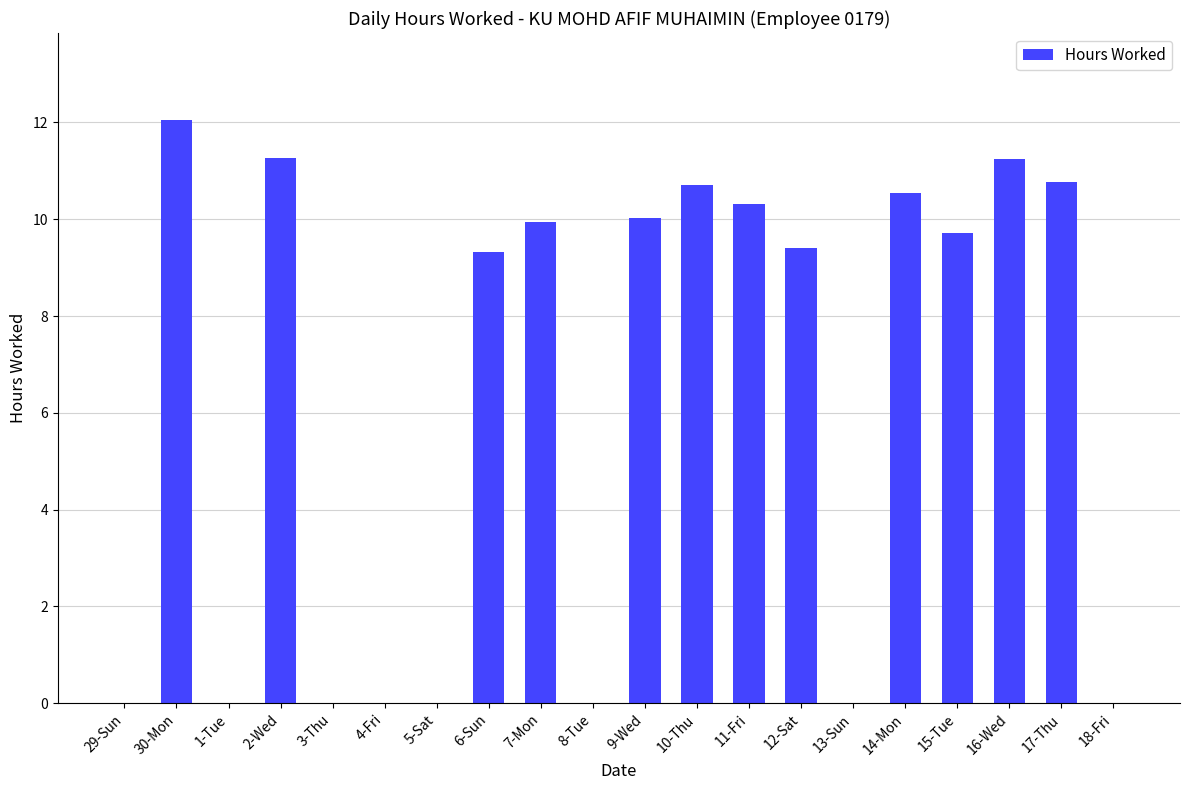

At which category does the chart reach its peak across all series?

30-Mon